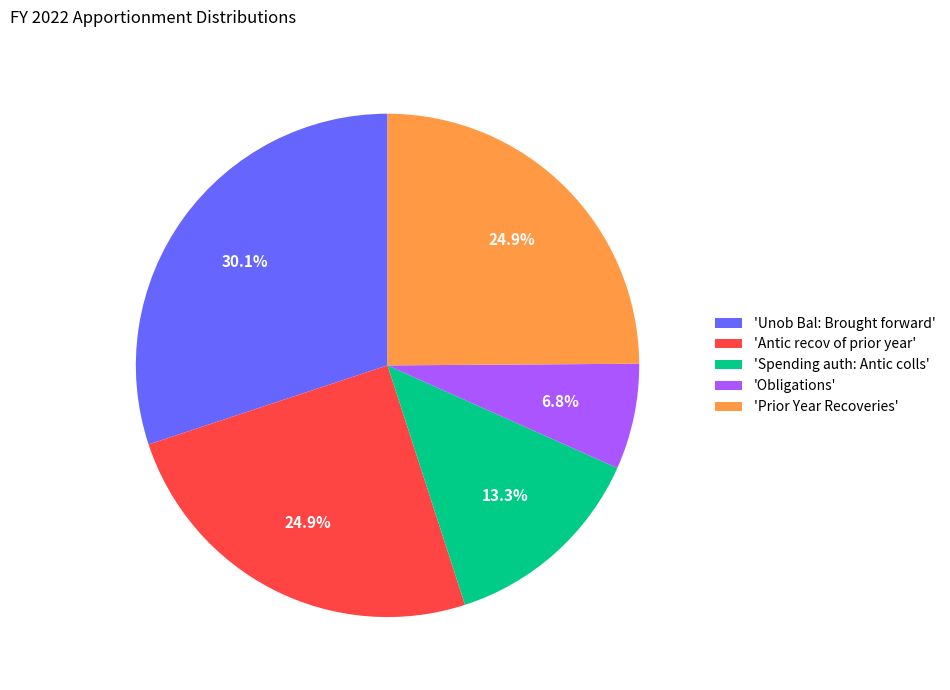

Which category has the biggest portion of the pie?

'Unob Bal: Brought forward'